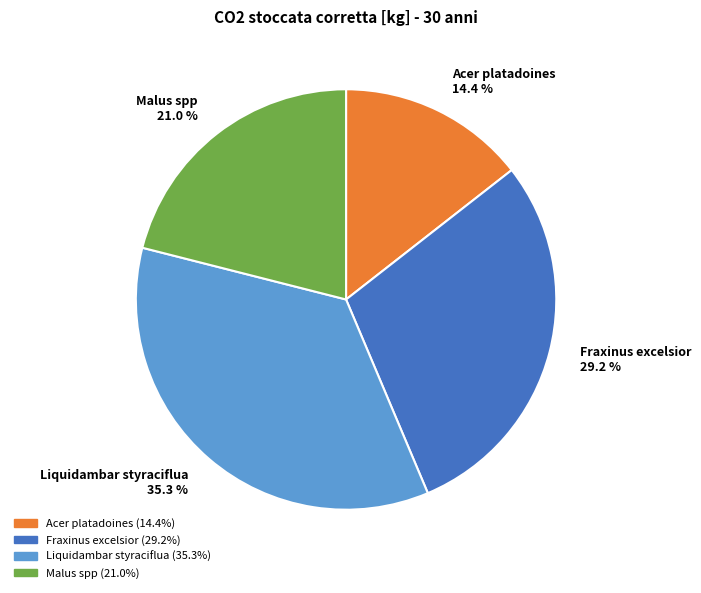

True or false: Malus spp accounts for 21% of the total.

True